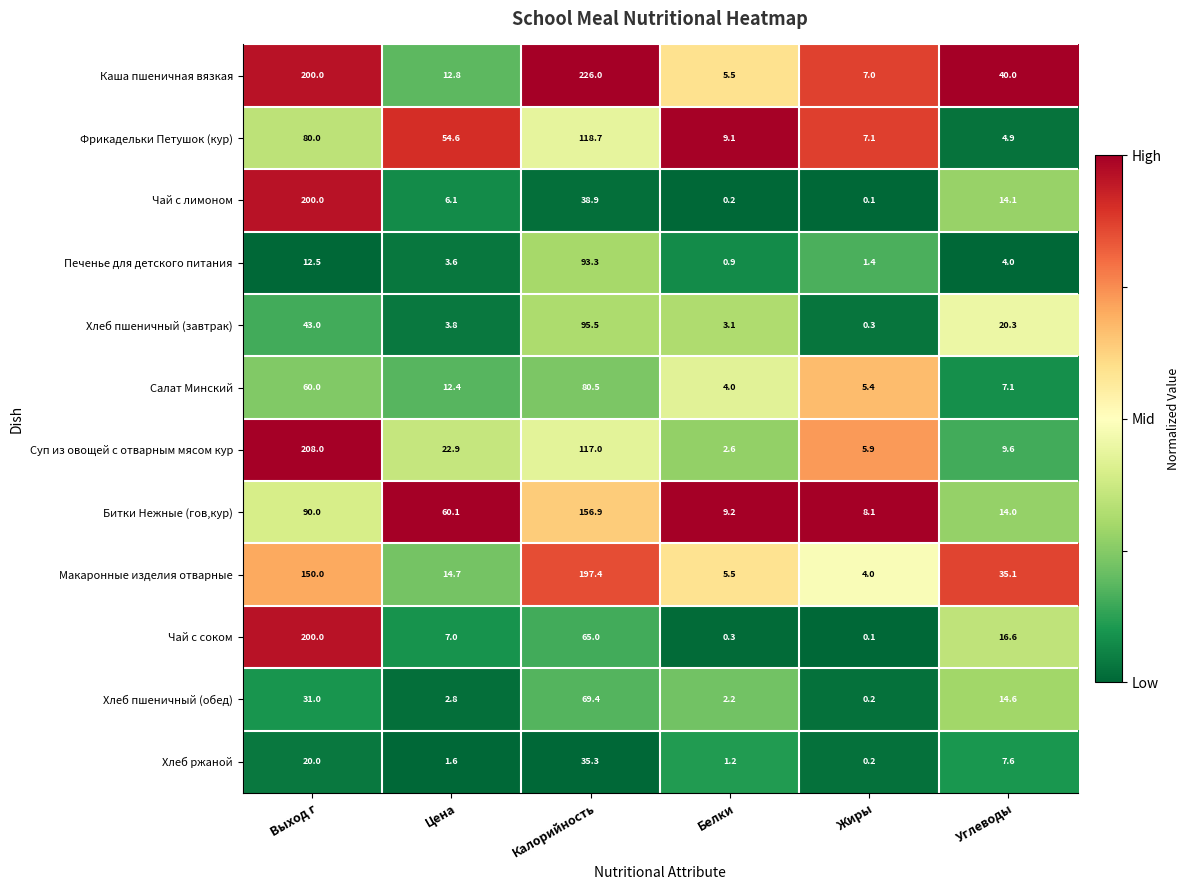

Is the value of Чай с лимоном at Выход г greater than the value of Каша пшеничная вязкая at Цена?

Yes